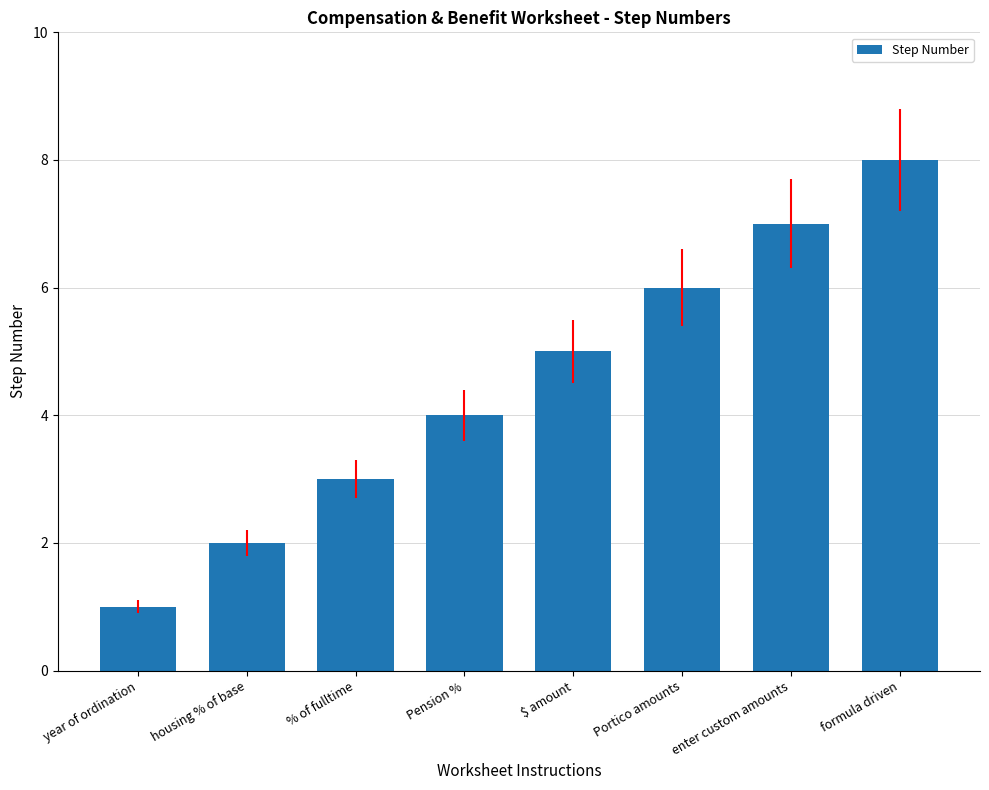

Rank the categories by value from highest to lowest.

formula driven, enter custom amounts, Portico amounts, $ amount, Pension %, % of fulltime, housing % of base, year of ordination